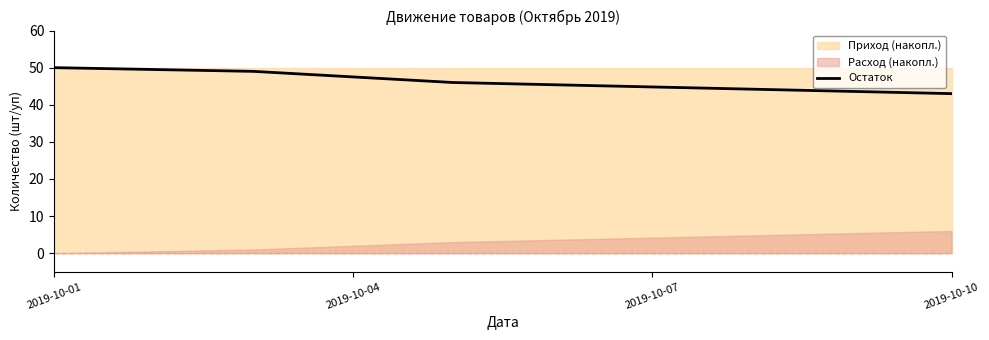

Reading left to right, what are all the values shown in this chart?

50	49	46	43